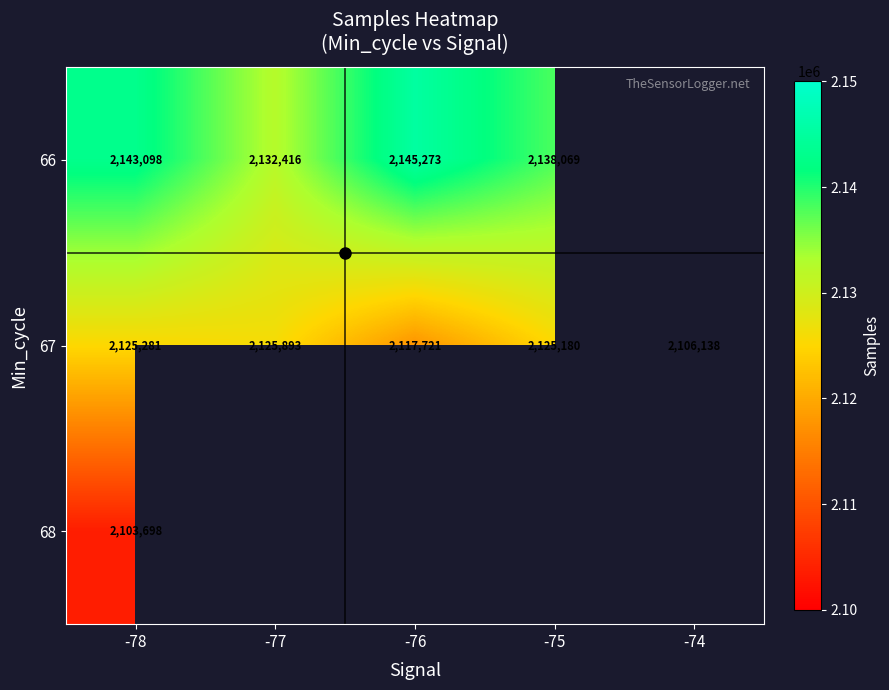

What is the difference between the maximum and minimum values in the 67 series?

19755